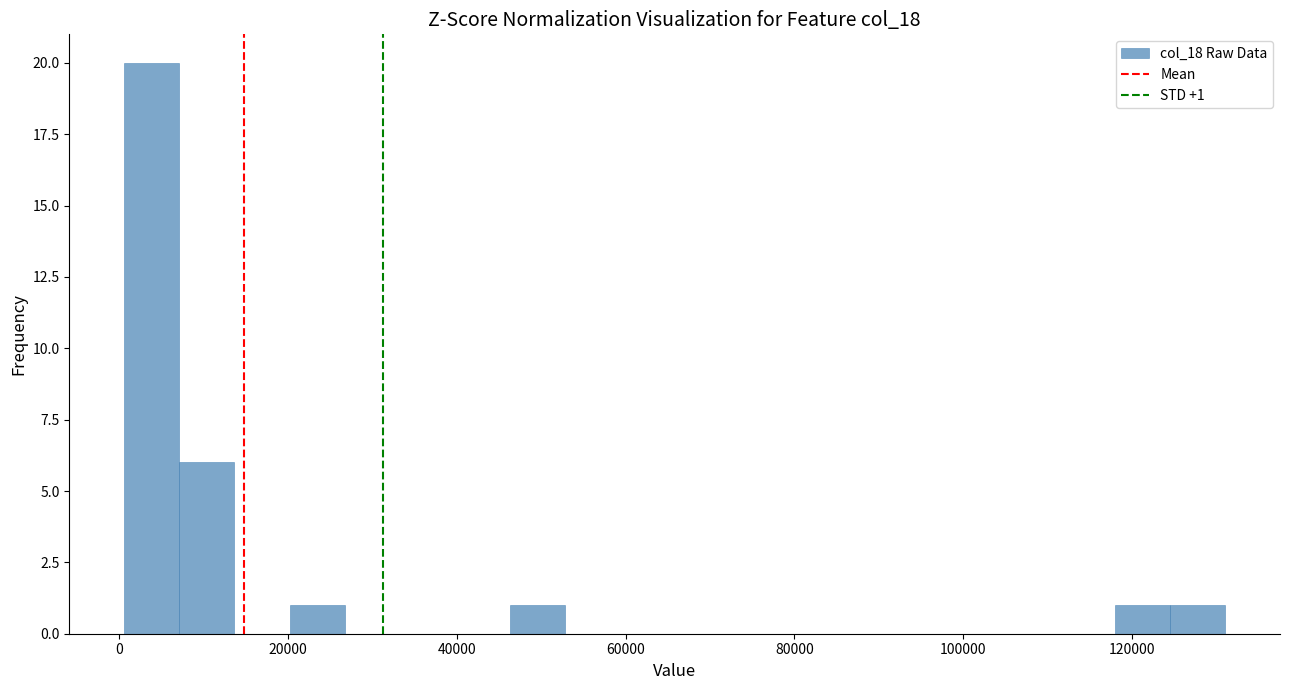

Read against the x-axis, roughly where is the centre of the tallest bar?

4000